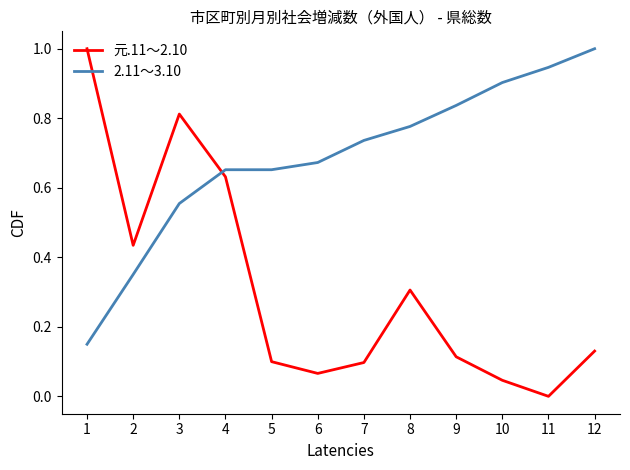

How many lines are shown in the chart?

2